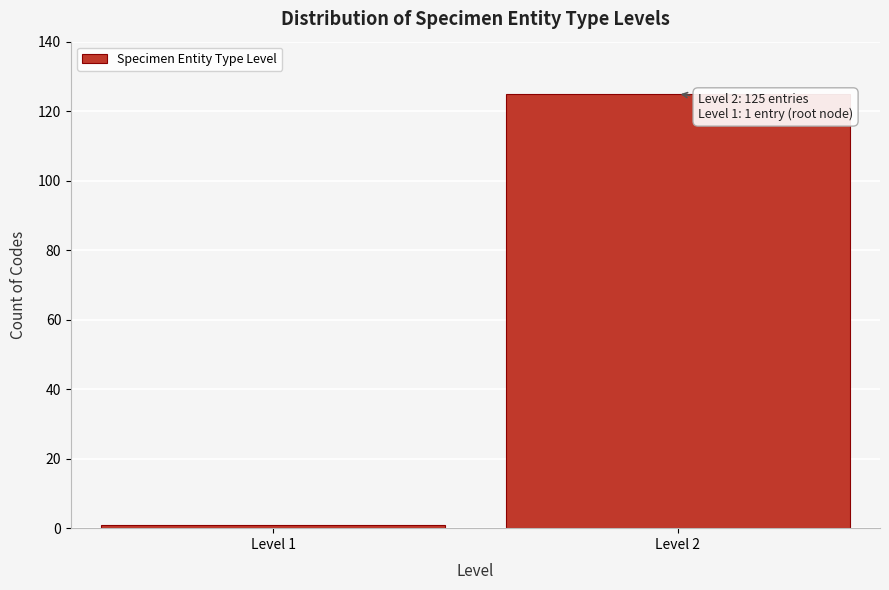

Reading left to right, what are all the values shown in this chart?

Level 1=1	Level 2=125